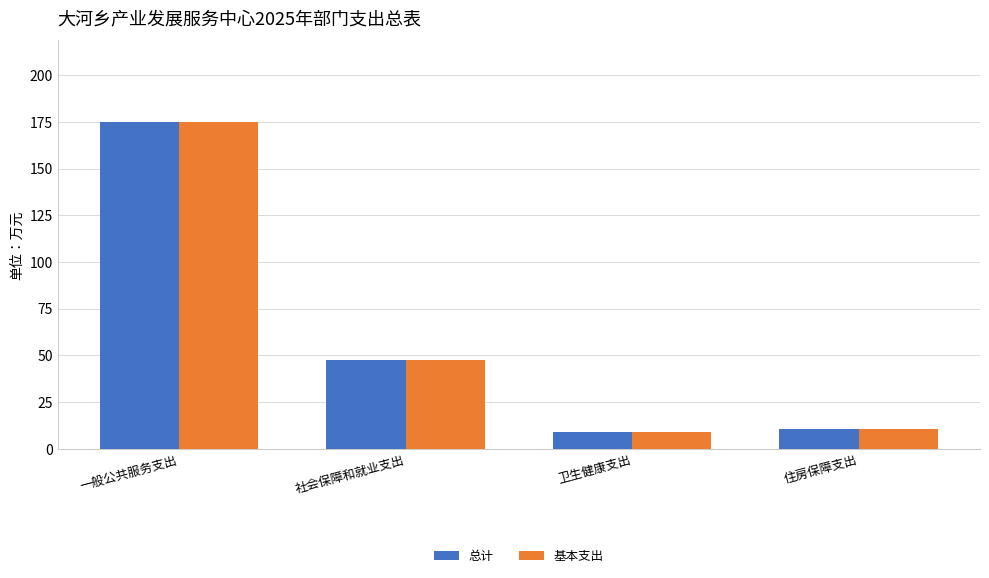

What is the sum of all 总计 values?

242.2